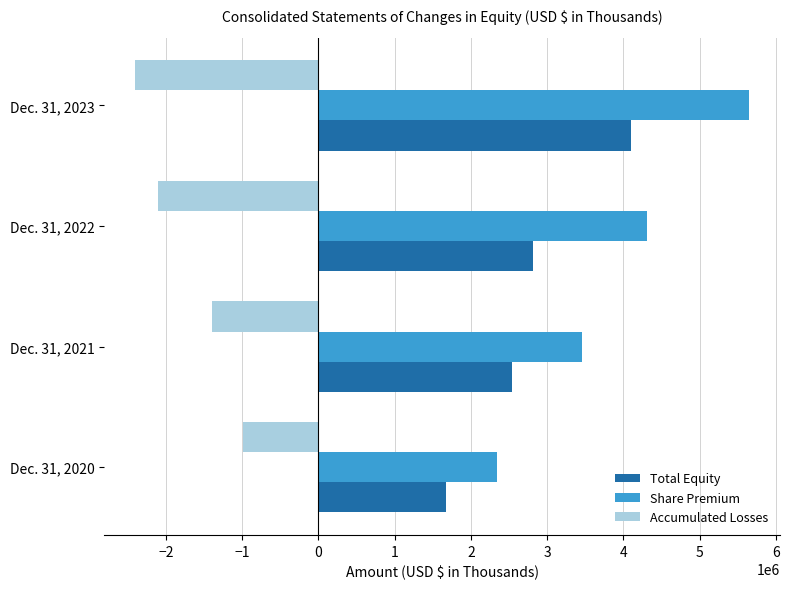

What is the spread (max minus min) of values at Dec. 31, 2023?

8056341